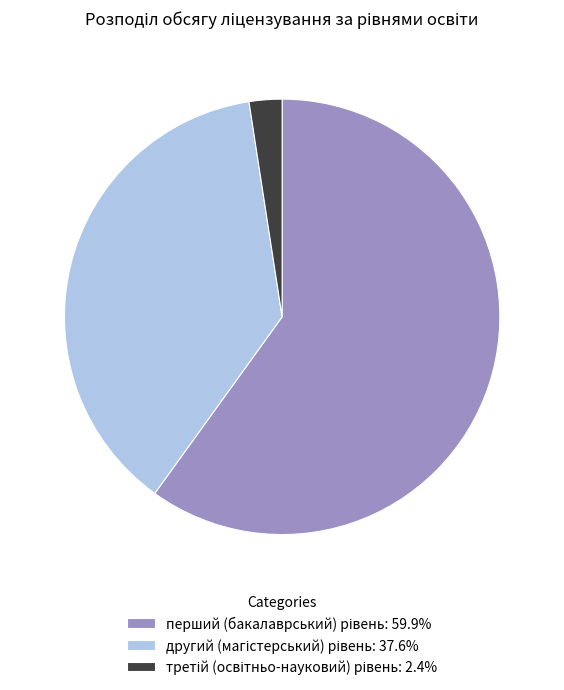

Is there any slice that represents more than half of the pie?

Yes